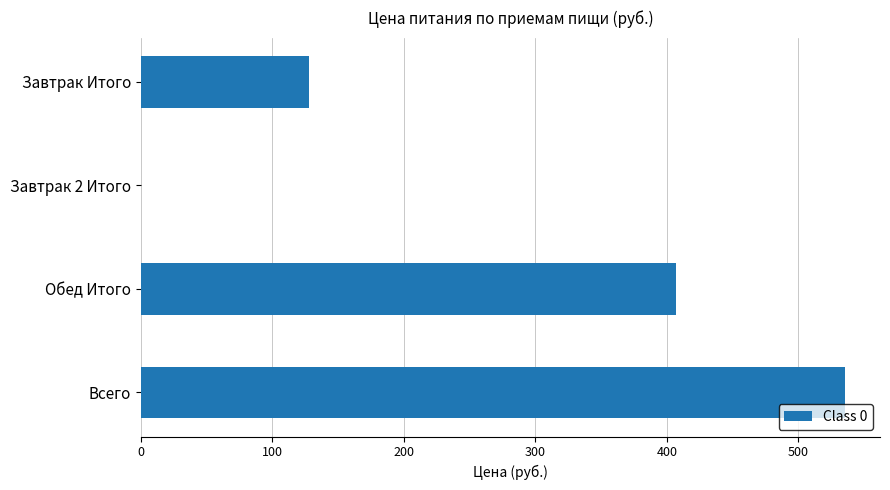

The chart shows a value of 535.4 at Всего. True or false?

True